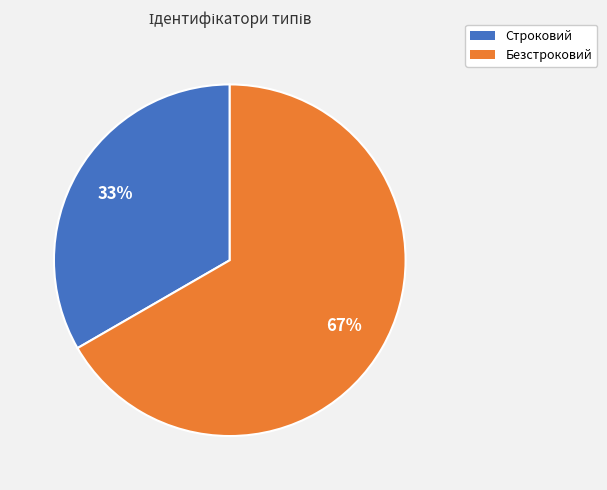

Which slice is the largest?

Безстроковий